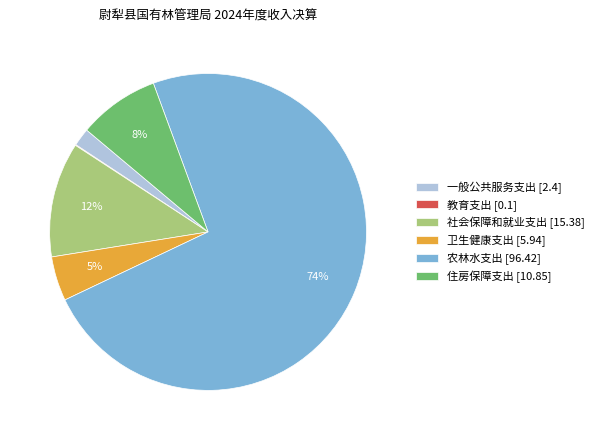

Is there a majority slice in this chart?

Yes